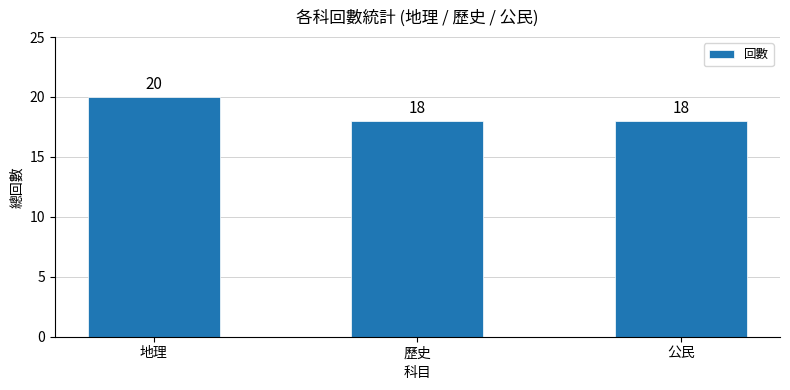

Is it true that the value at 公民 is 18?

True